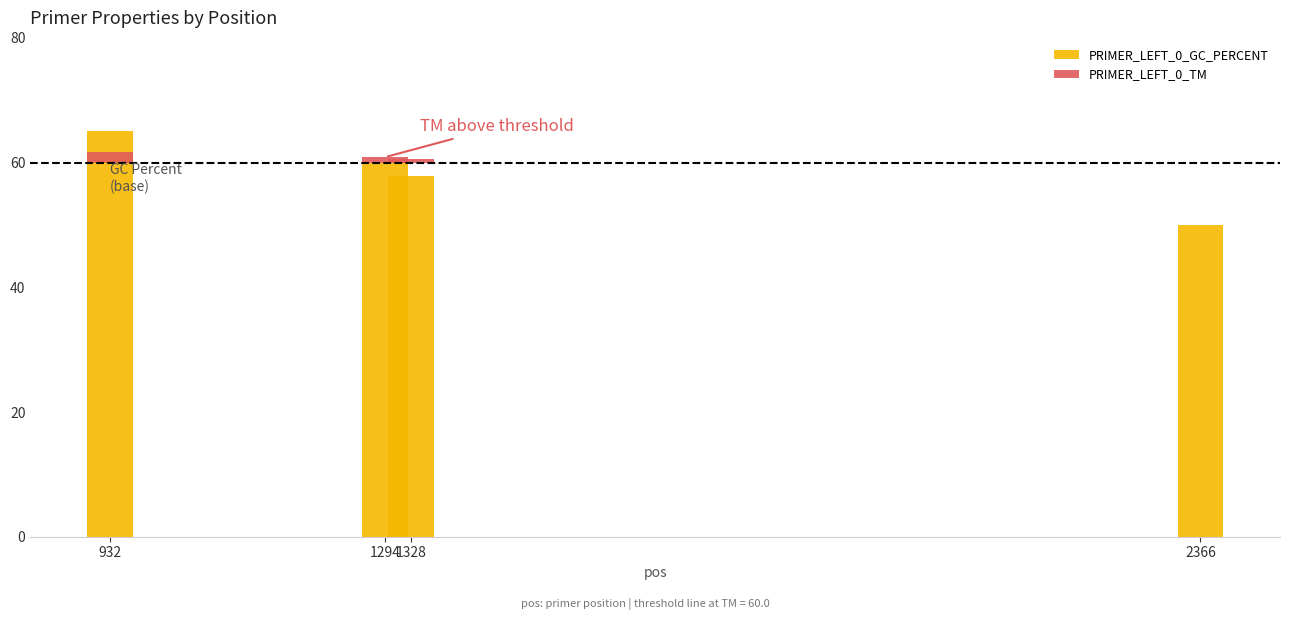

List the series in order of their peak value, highest first.

PRIMER_LEFT_0_GC_PERCENT, PRIMER_LEFT_0_TM